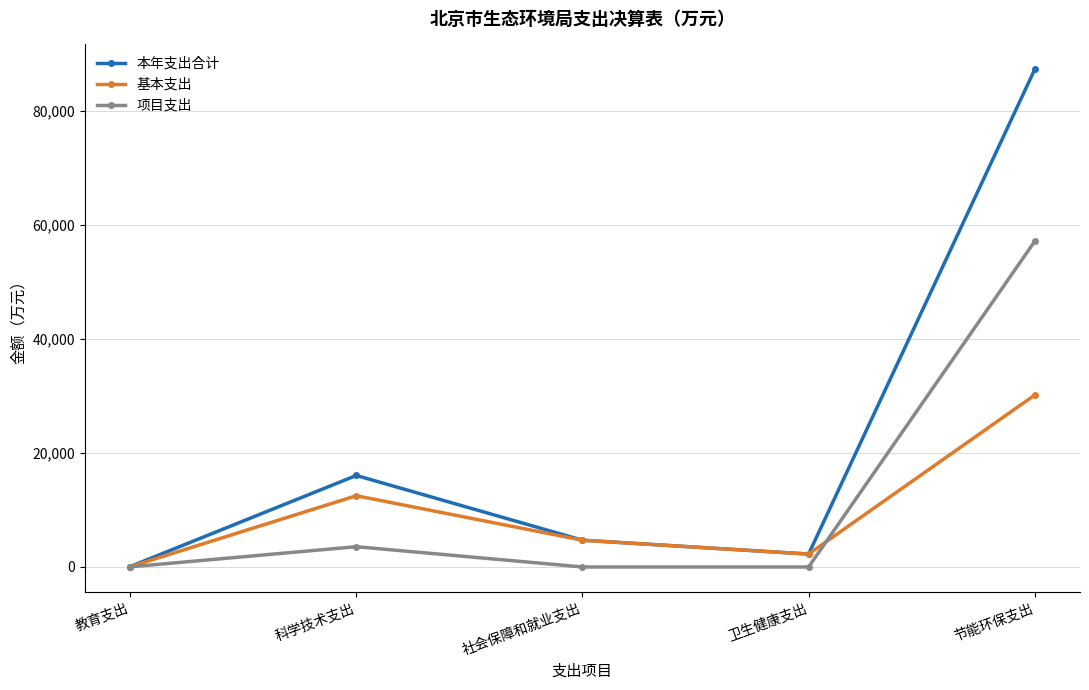

The value of 本年支出合计 at 社会保障和就业支出 is 4695.7. True or false?

True